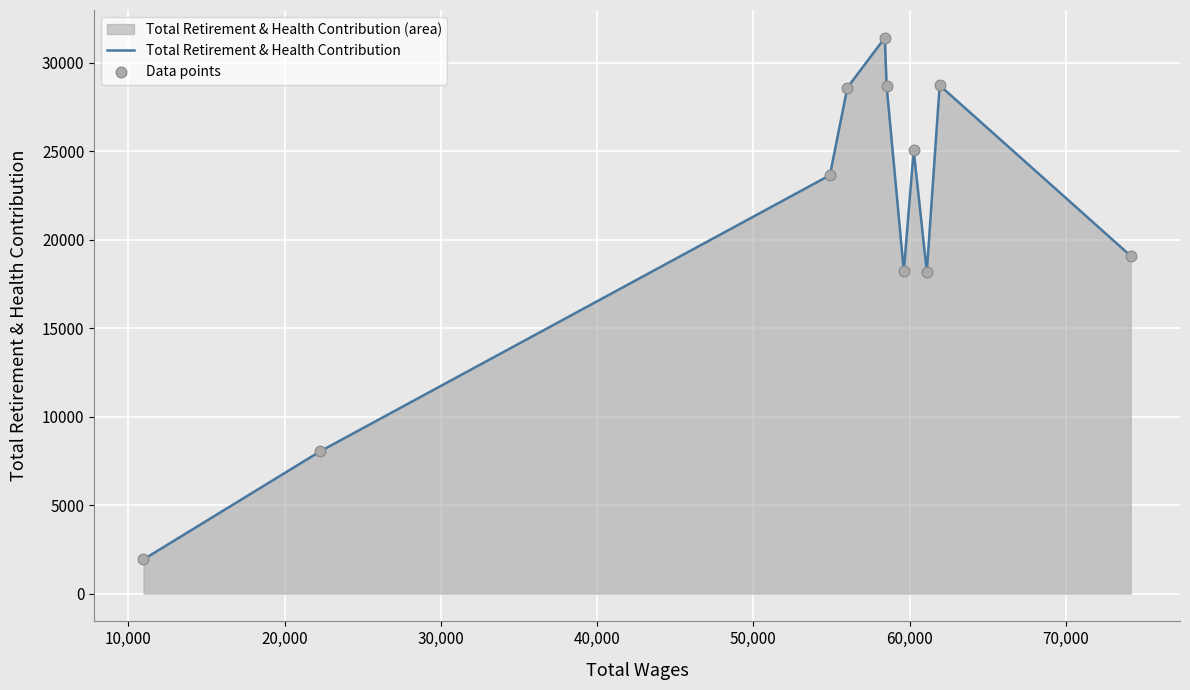

What is the maximum value shown in the chart?

31423